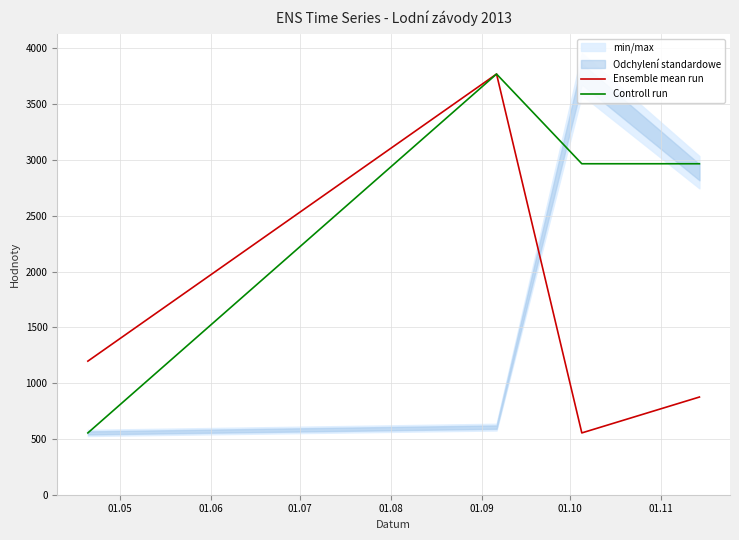

What is the value of the Controll run point at the 3rd from the left?

2966.8